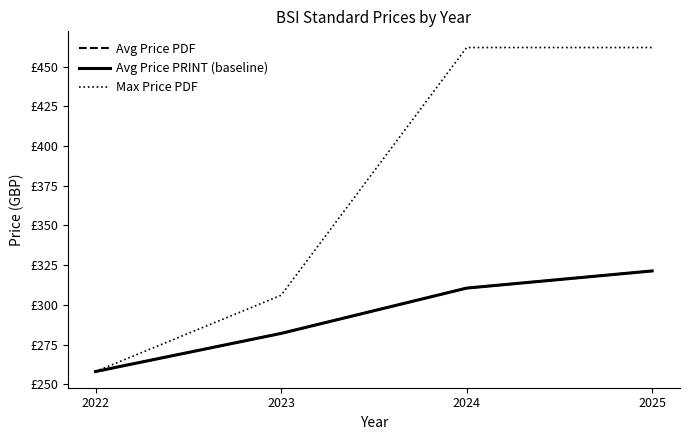

True or false: Avg Price PRINT (baseline) and Max Price PDF intersect in this chart.

False